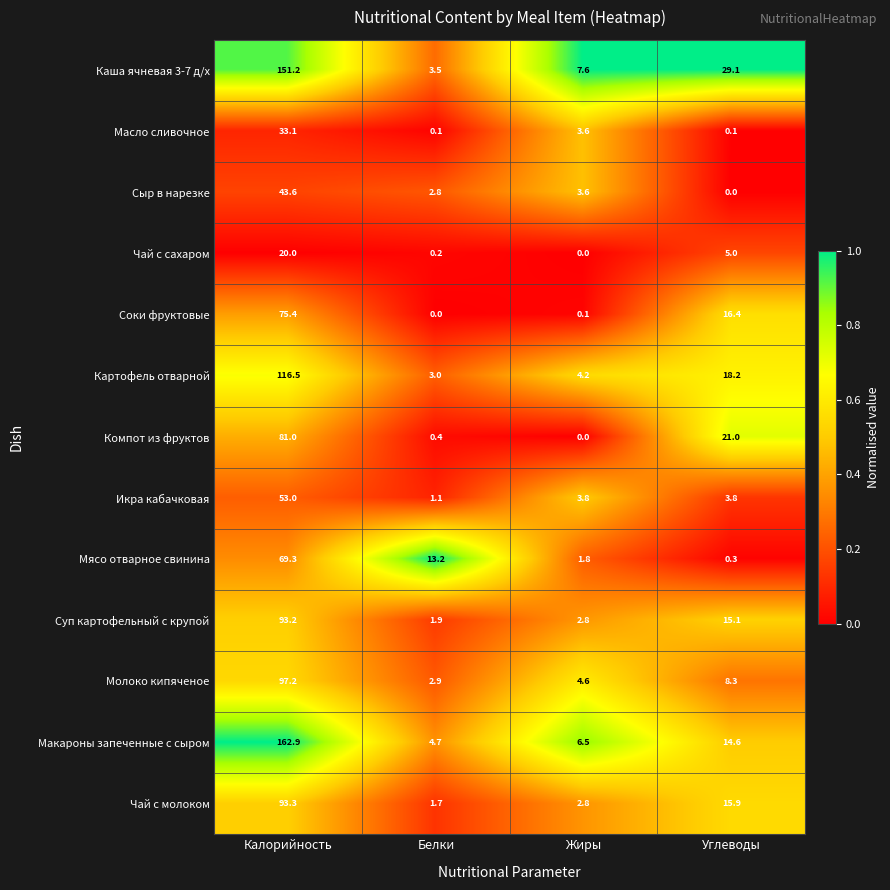

List the series in order of their peak value, highest first.

Макароны запеченные с сыром, Каша ячневая 3-7 д/х, Картофель отварной, Молоко кипяченое, Чай с молоком, Суп картофельный с крупой, Компот из фруктов, Соки фруктовые, Мясо отварное свинина, Икра кабачковая, Сыр в нарезке, Масло сливочное, Чай с сахаром